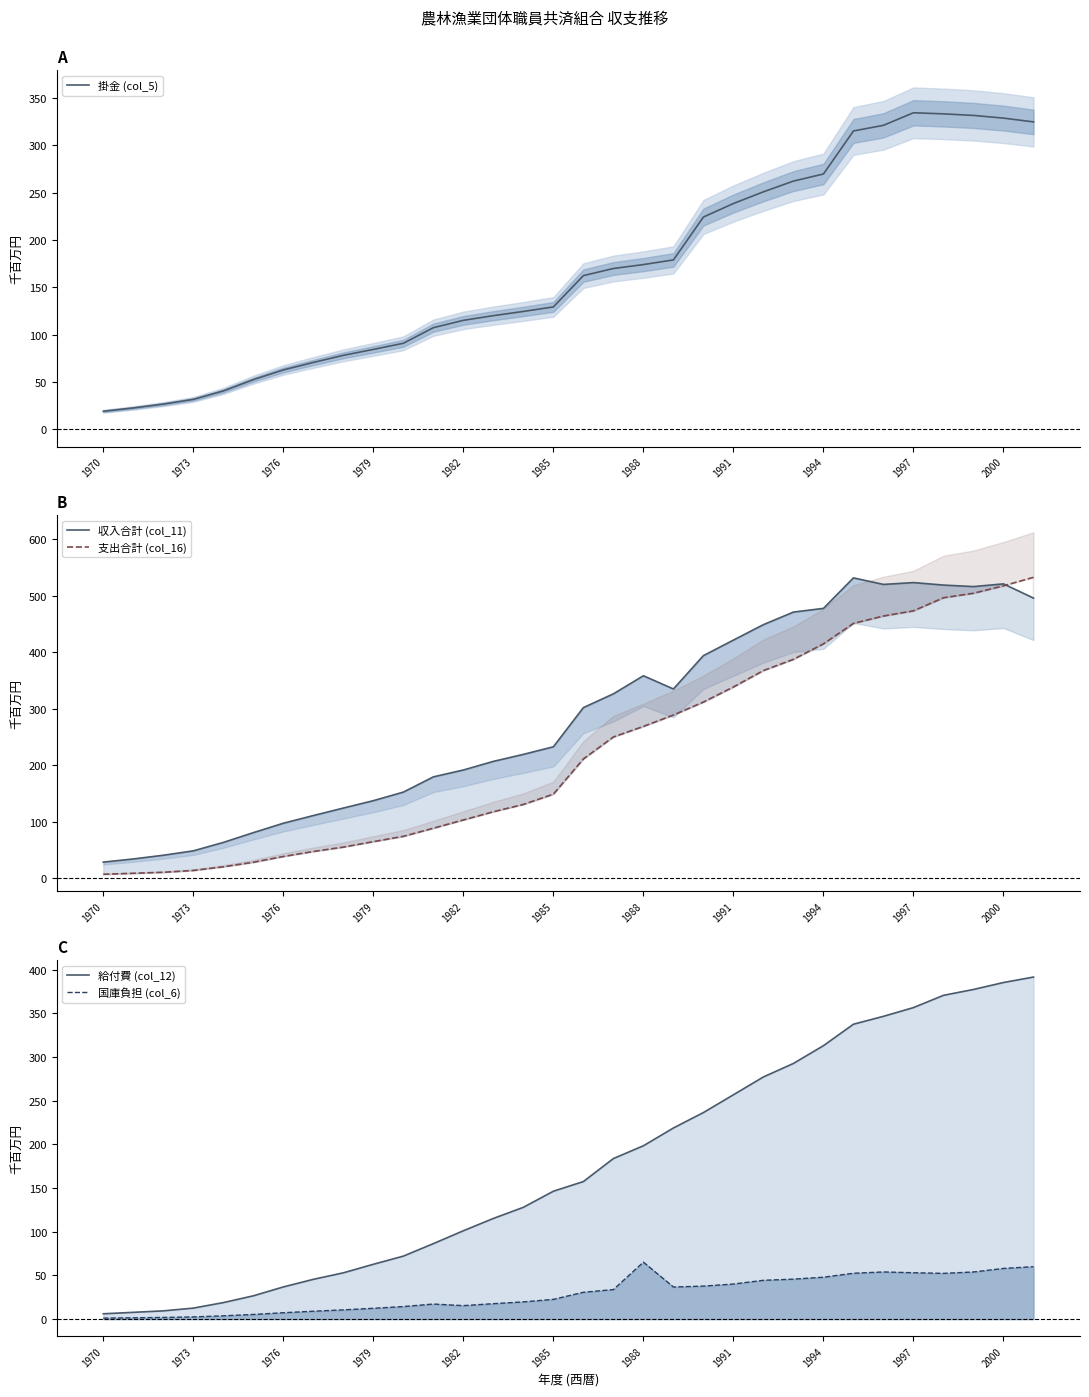

Does the chart display data point markers on the line(s)?

No